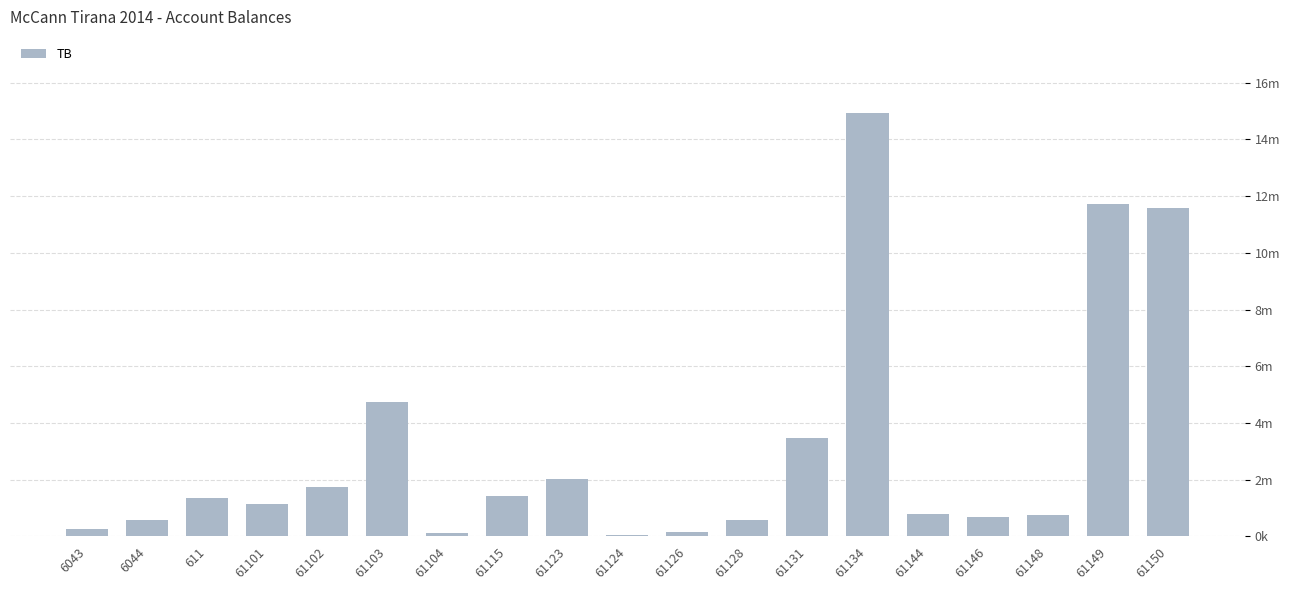

Are the bars horizontal?

No